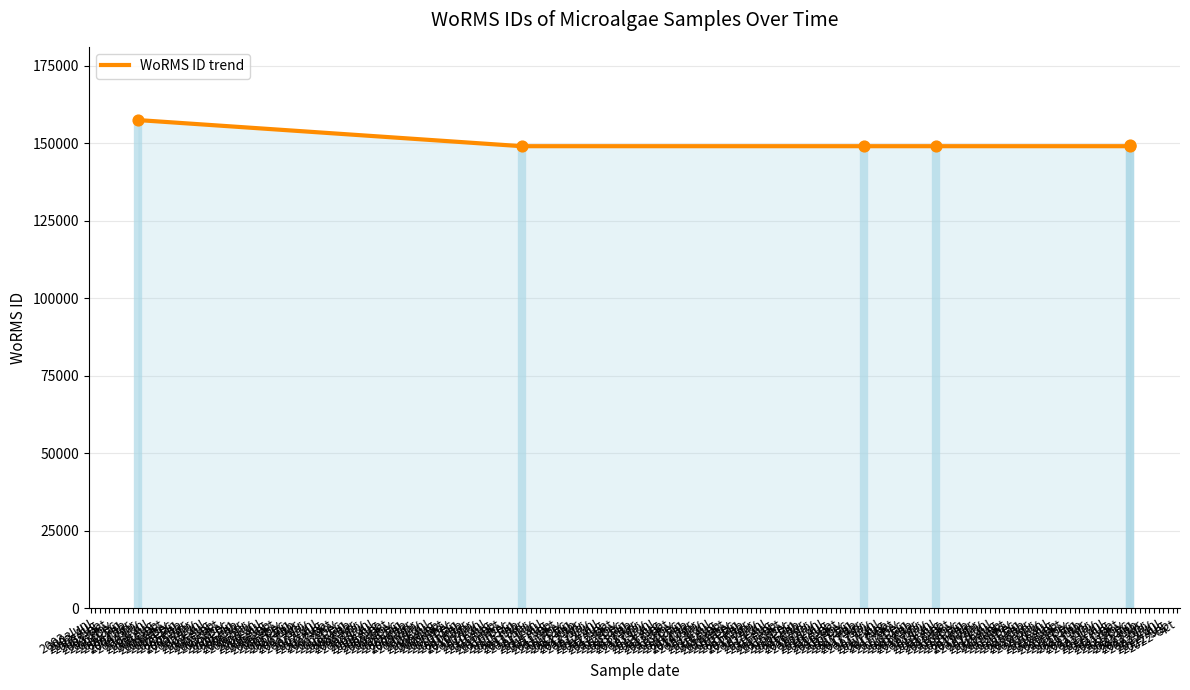

What is the ratio of the value at 2003-Jun to the value at 2003-Jul?

1.1